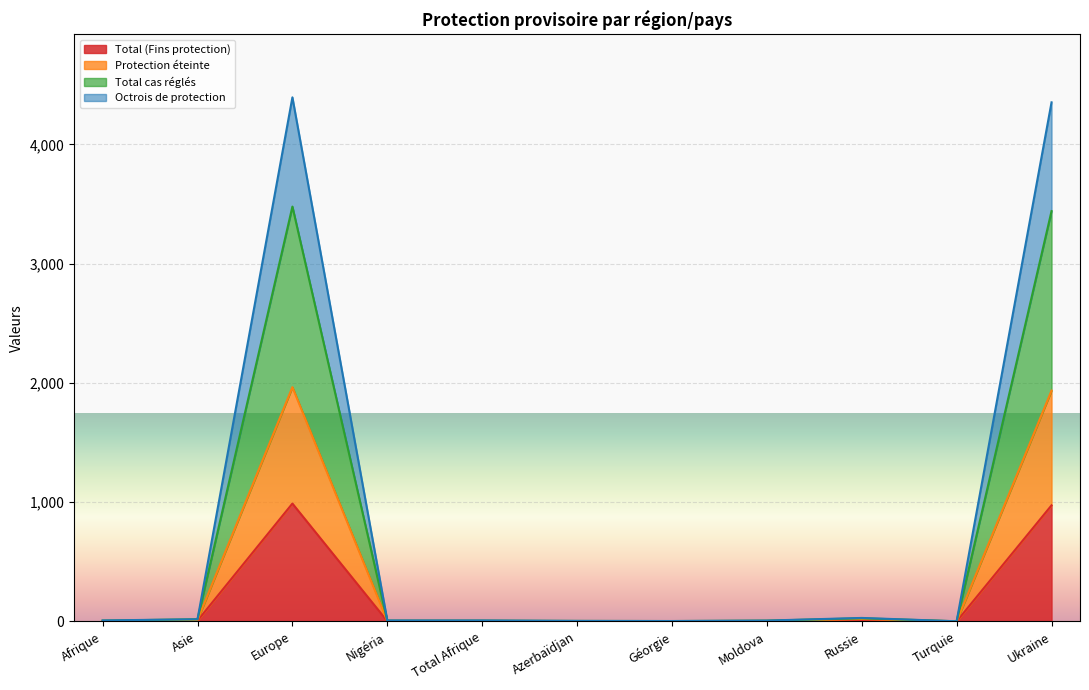

How many interior local peaks does the Total cas réglés series have?

2